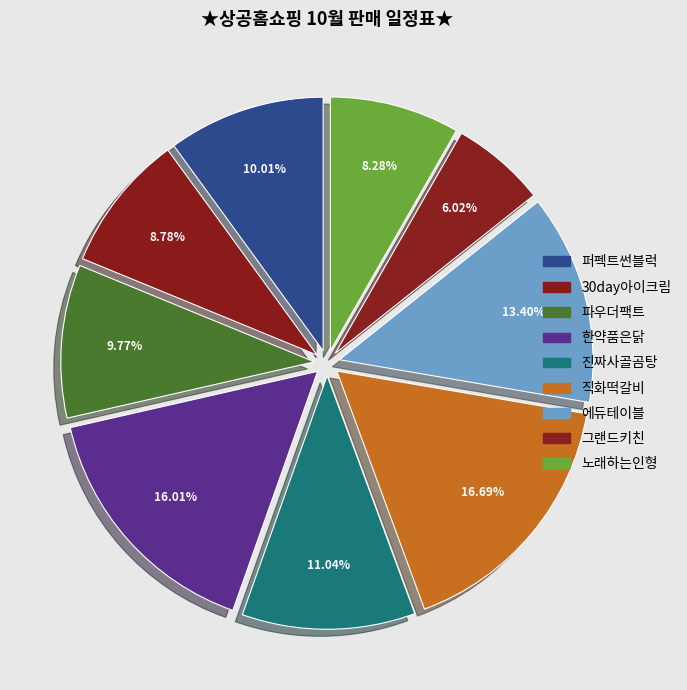

Count the number of slices in the pie.

9